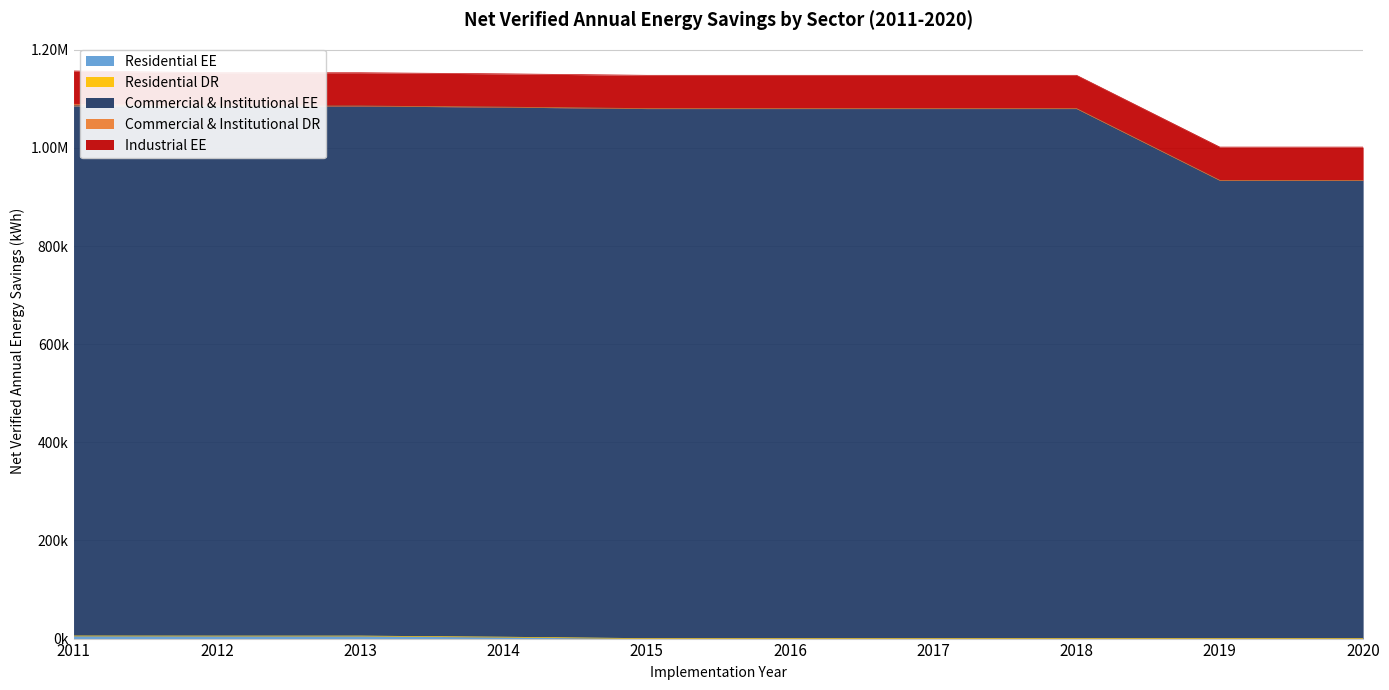

True or false: Industrial EE and Commercial & Institutional EE intersect in this chart.

False